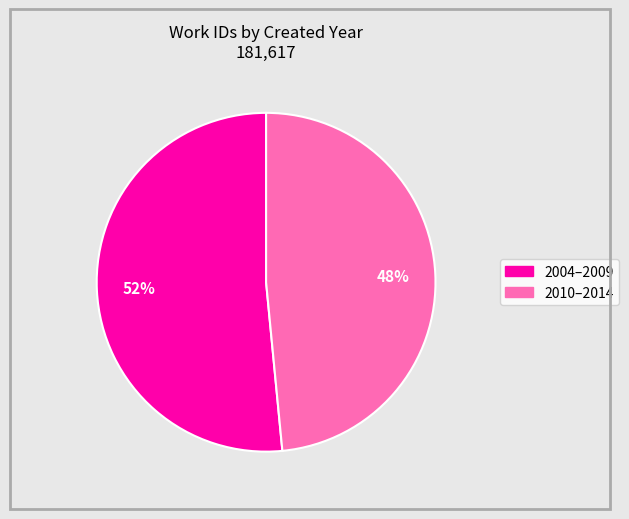

To the nearest percent, what is the average slice percentage?

50%